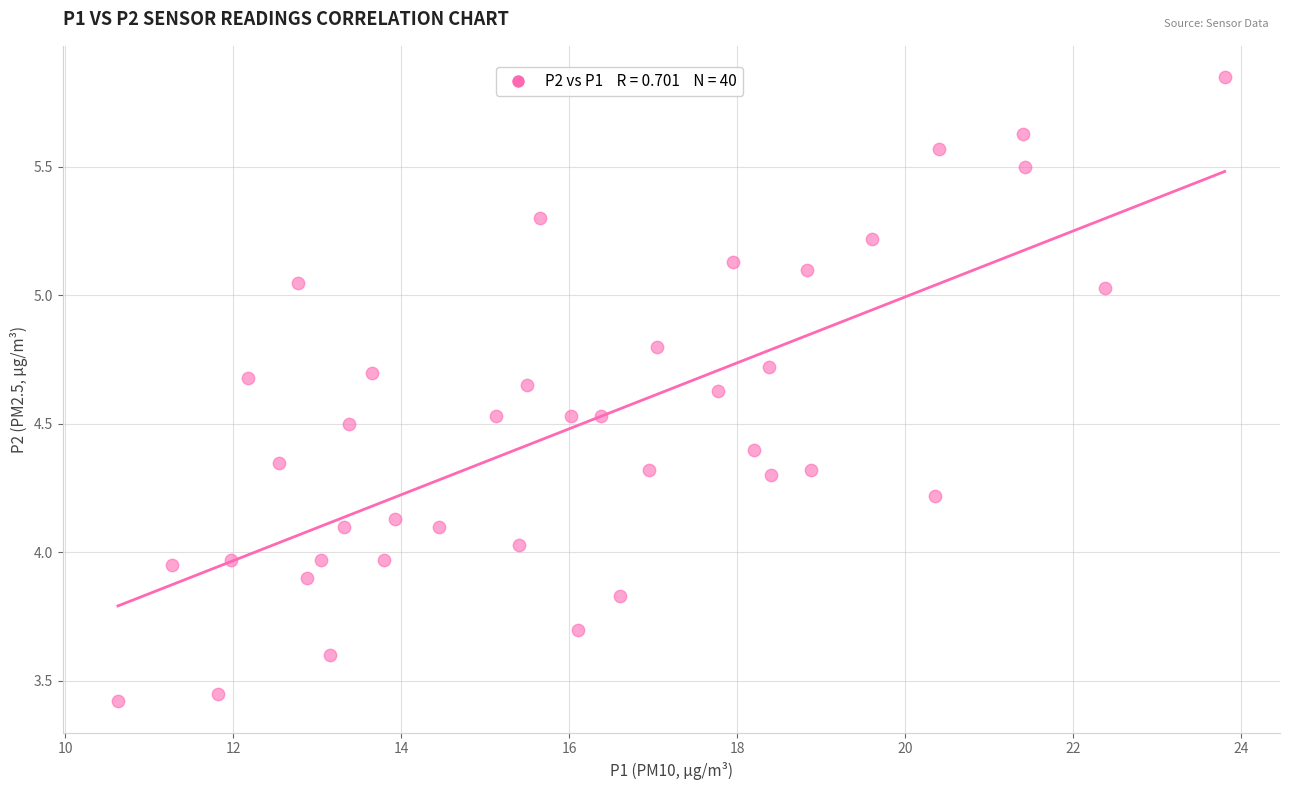

What is the range of Y values (max minus min)?

2.4